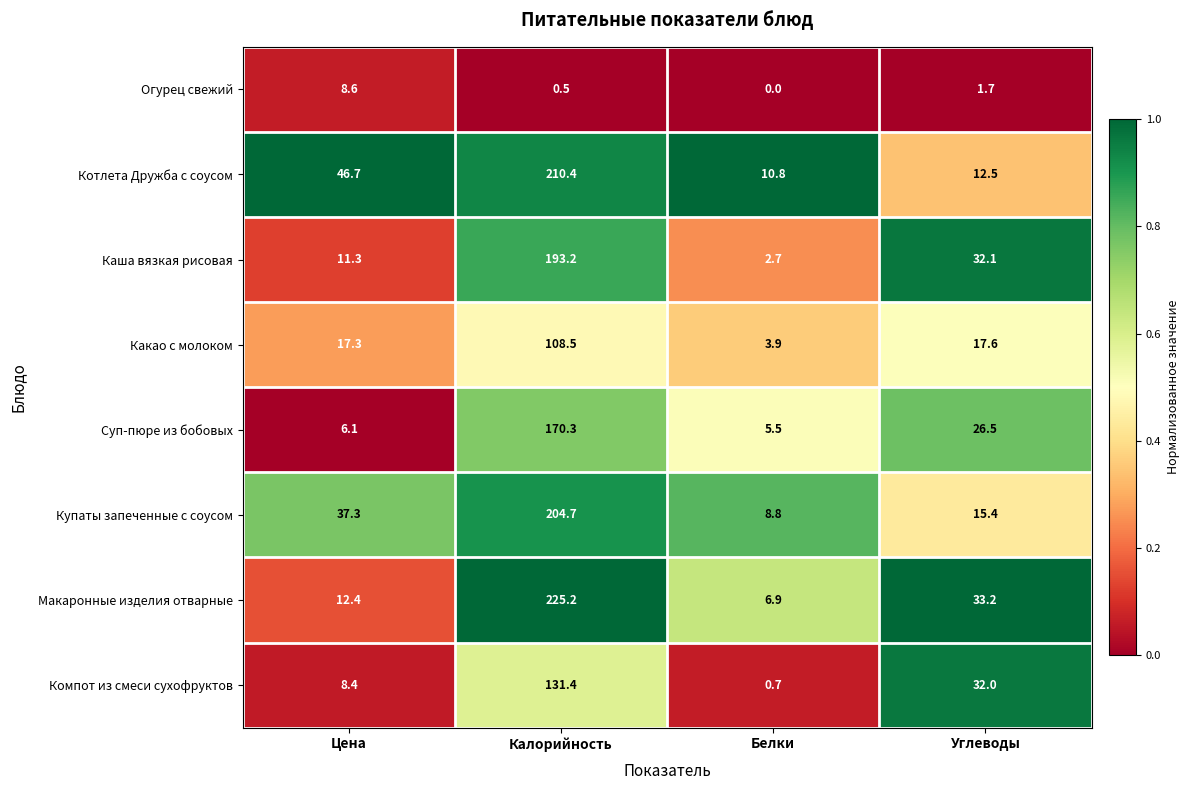

Which series has the largest total across all categories?

Котлета Дружба с соусом